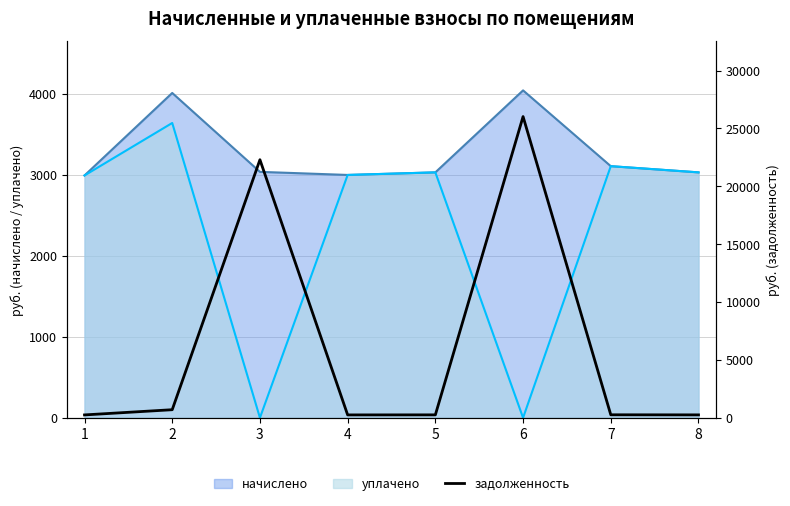

What is the sum of all values?

50279.0